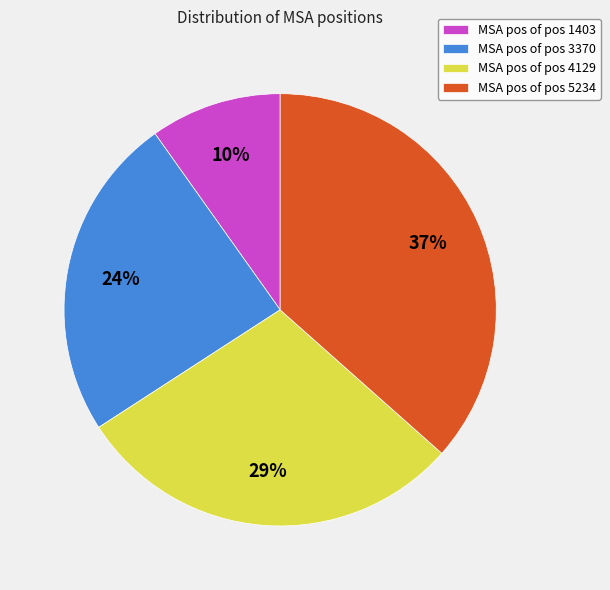

Is the sum of MSA pos of pos 1403 and MSA pos of pos 3370 greater than half?

No